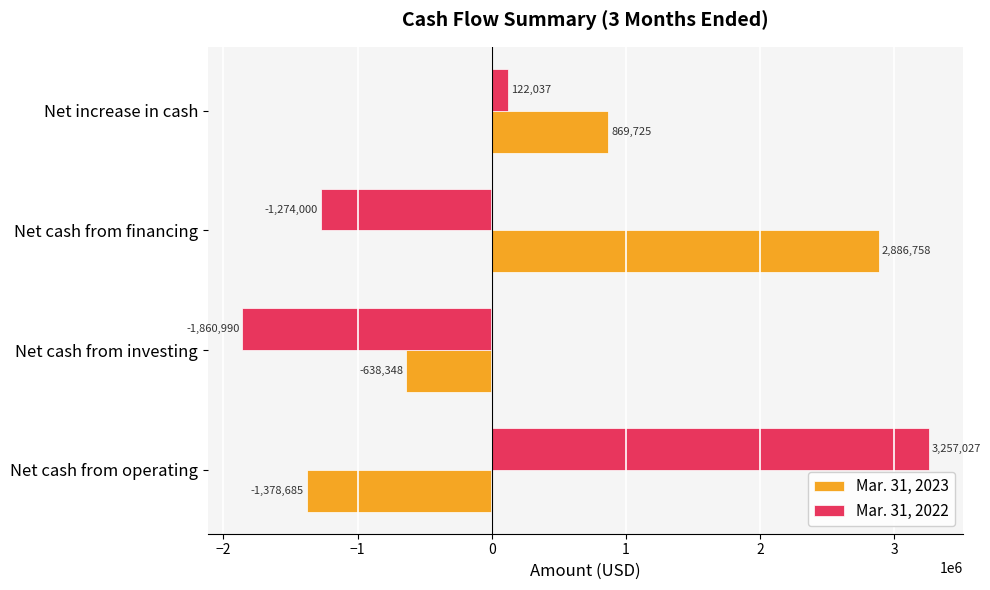

At which label does Mar. 31, 2022 reach its peak?

Net cash from operating